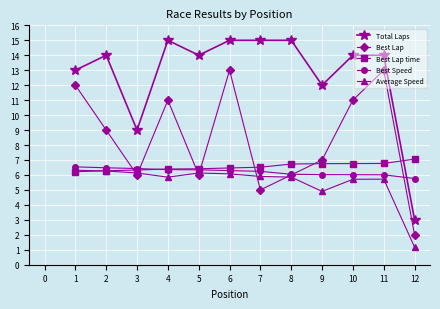

True or false: Best Lap and Total Laps cross at least once.

False